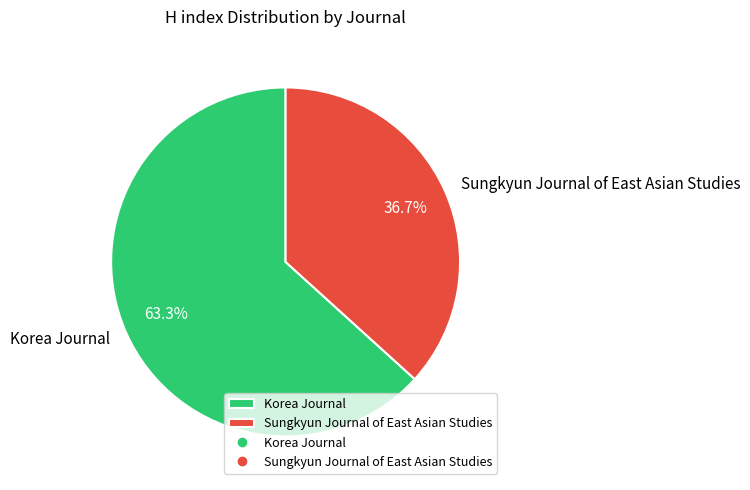

Count the number of slices in the pie.

2